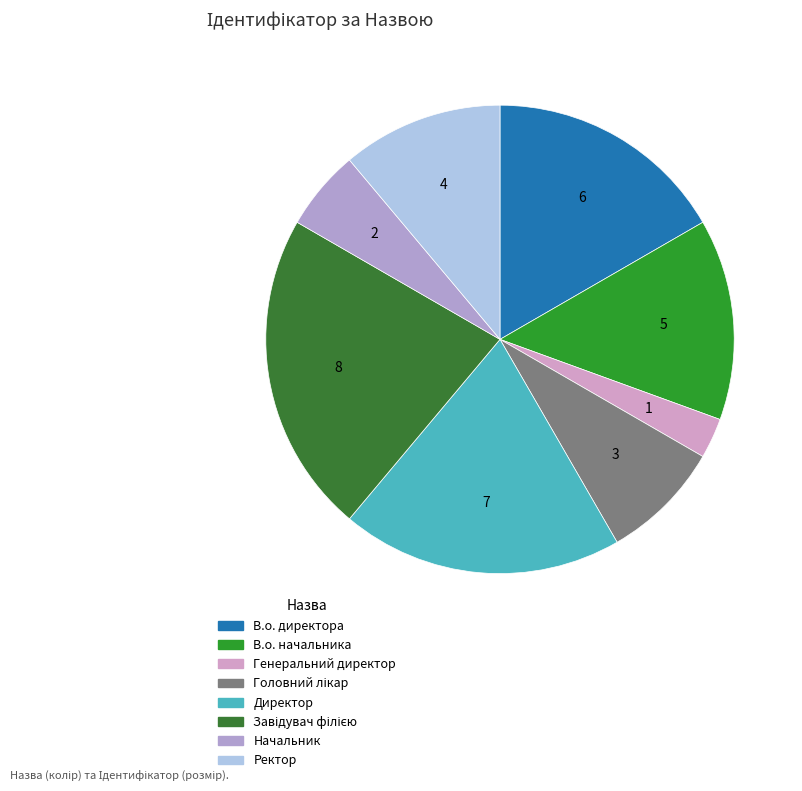

Combined, do Головний лікар and Директор account for over 50%?

No